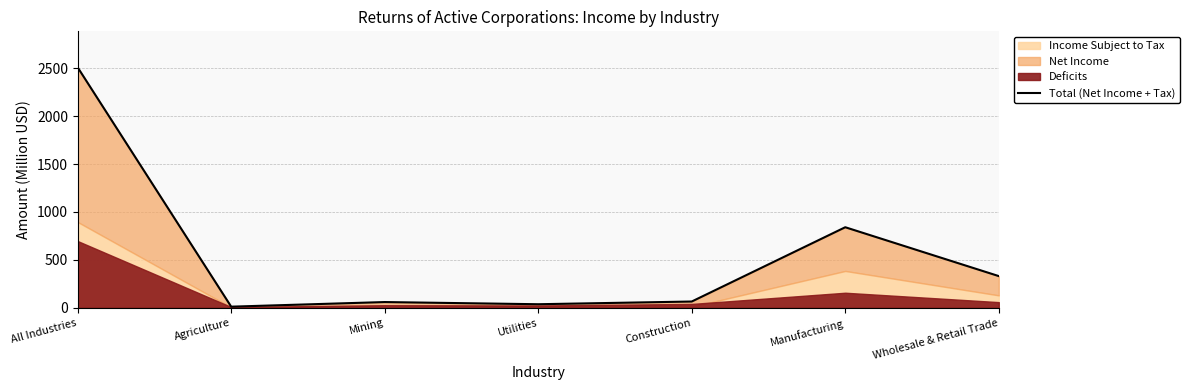

Does the chart have visible grid lines?

Yes